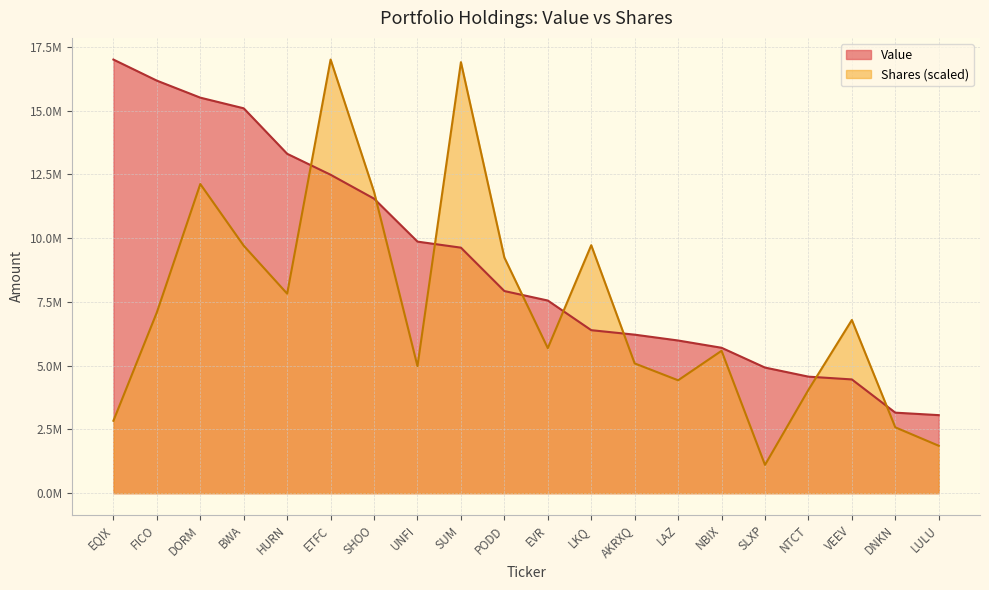

At which category does the chart reach its minimum across all series?

SLXP